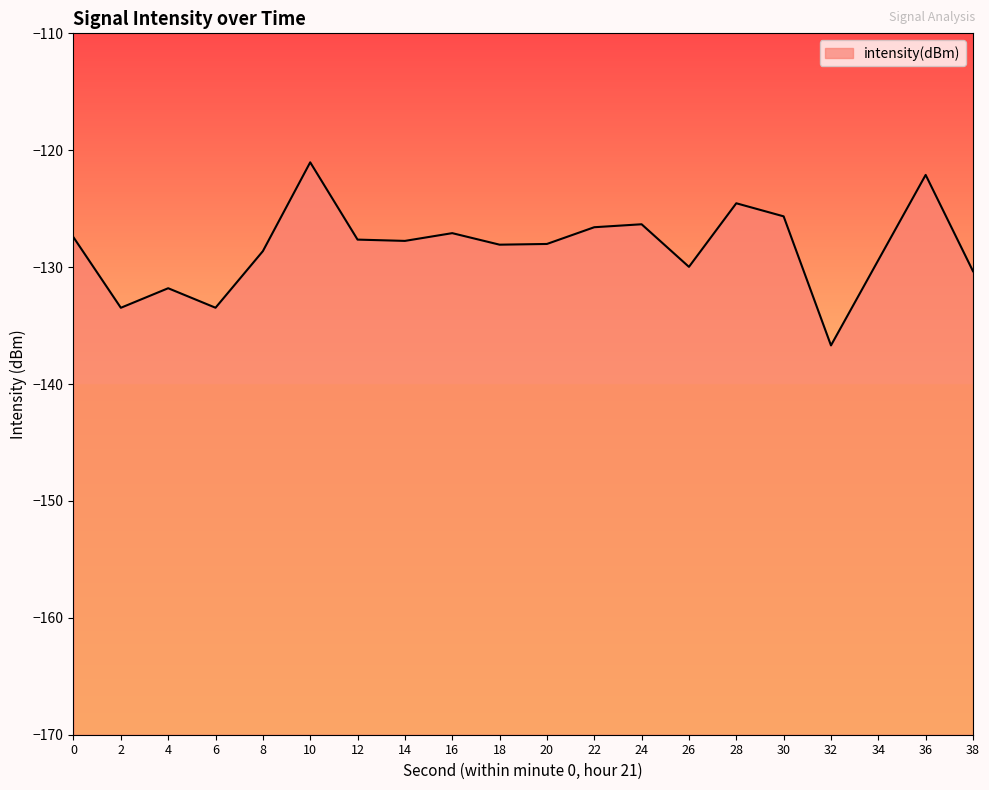

Does the chart display data point markers on the line(s)?

No